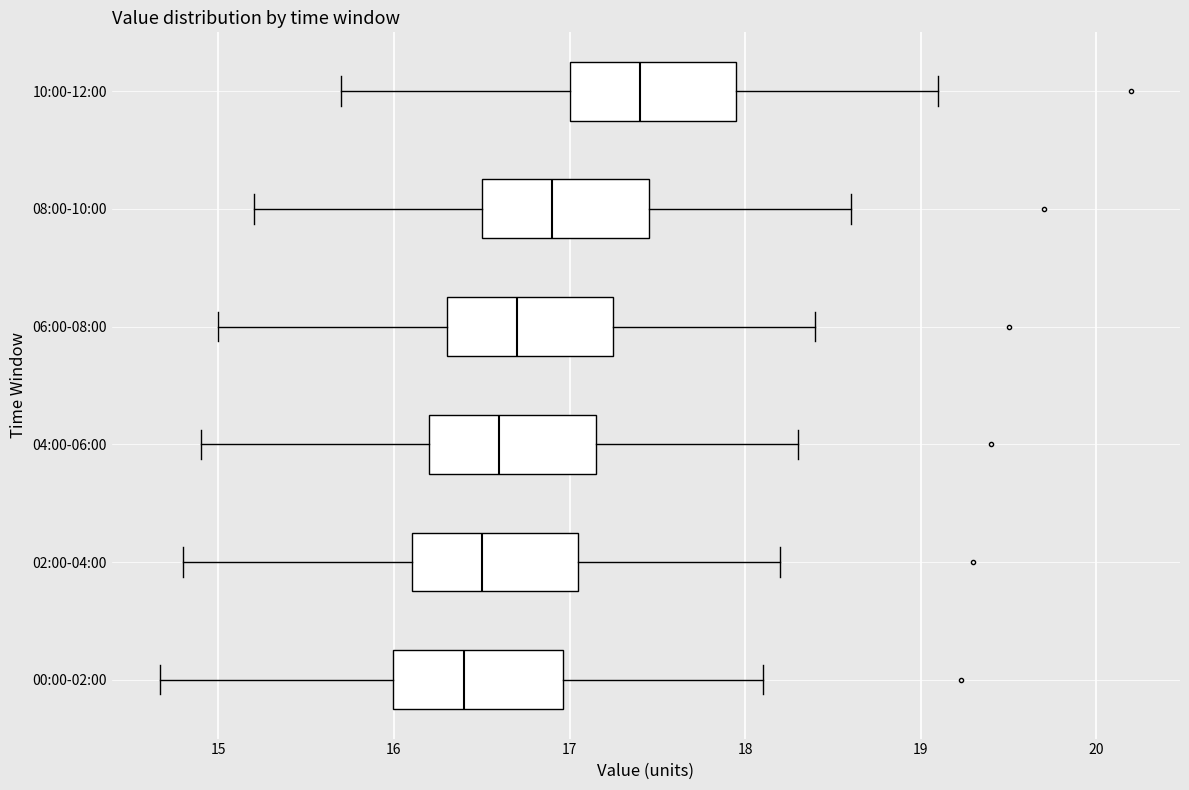

Which box has the furthest to the right median line?

10:00-12:00